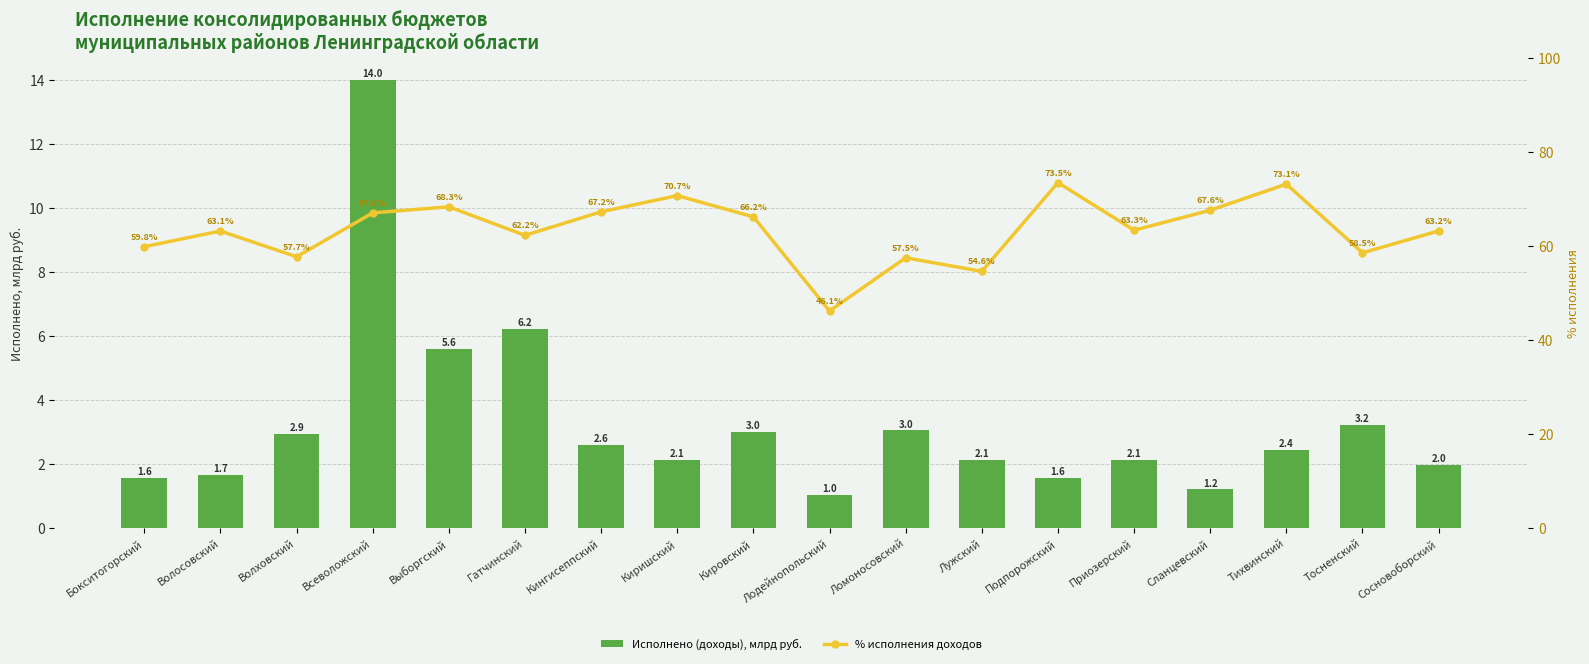

Reading left to right, list all the values displayed in this chart.

Исполнено (доходы), млрд руб.: Бокситогорский=1.6	Волосовский=1.7	Волховский=2.9	Всеволожский=14.0	Выборгский=5.6	Гатчинский=6.2	Кингисеппский=2.6	Киришский=2.1	Кировский=3.0	Лодейнопольский=1.0	Ломоносовский=3.0	Лужский=2.1	Подпорожский=1.6	Приозерский=2.1	Сланцевский=1.2	Тихвинский=2.4	Тосненский=3.2	Сосновоборский=2.0
% исполнения доходов: Бокситогорский=59.8	Волосовский=63.1	Волховский=57.7	Всеволожский=67.0	Выборгский=68.3	Гатчинский=62.2	Кингисеппский=67.2	Киришский=70.7	Кировский=66.2	Лодейнопольский=46.1	Ломоносовский=57.5	Лужский=54.6	Подпорожский=73.5	Приозерский=63.3	Сланцевский=67.6	Тихвинский=73.1	Тосненский=58.5	Сосновоборский=63.2